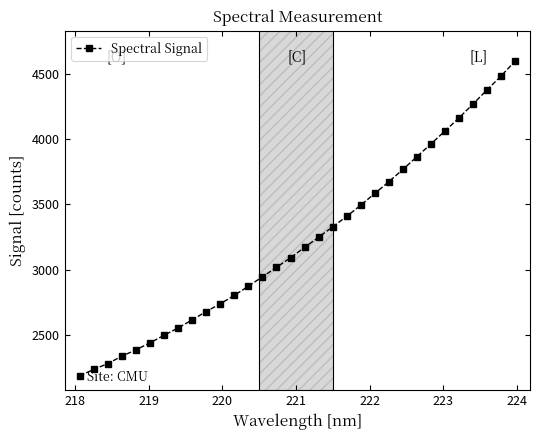

What is the average value?

3224.5